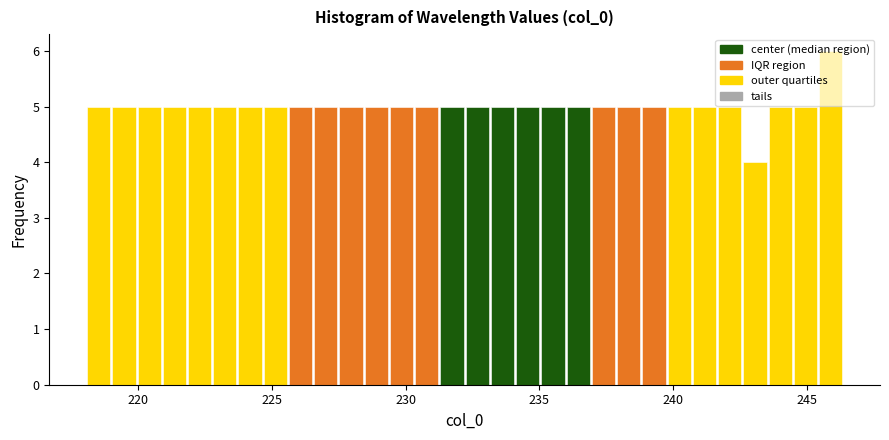

Read against the x-axis, roughly where is the centre of the tallest bar?

246.0